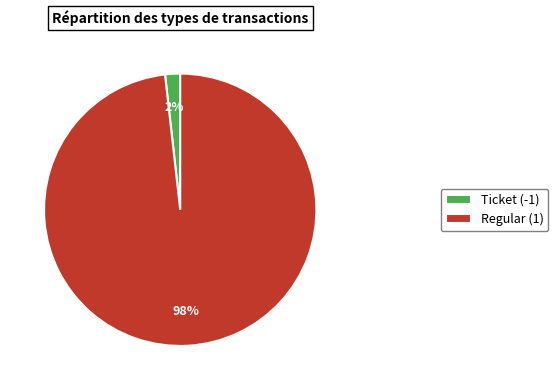

Which slice represents more than half of the pie?

Regular (1)